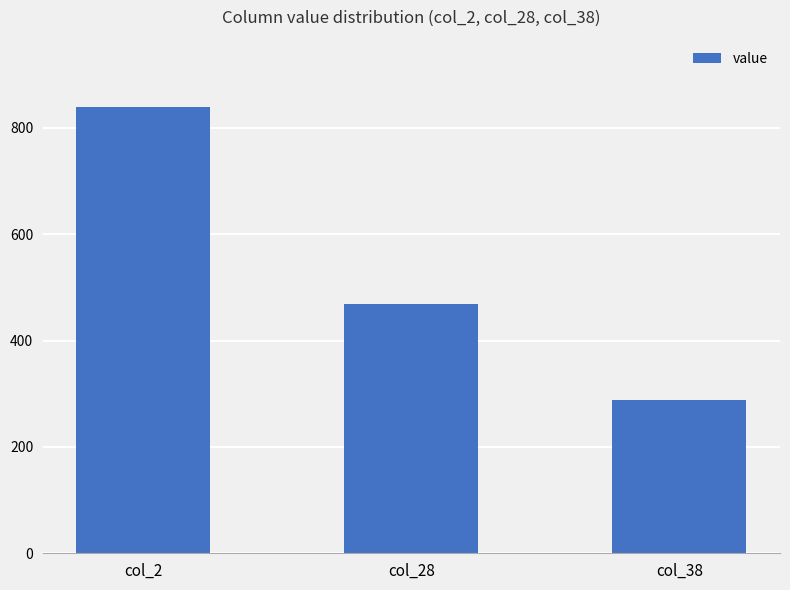

Are the bars horizontal?

No